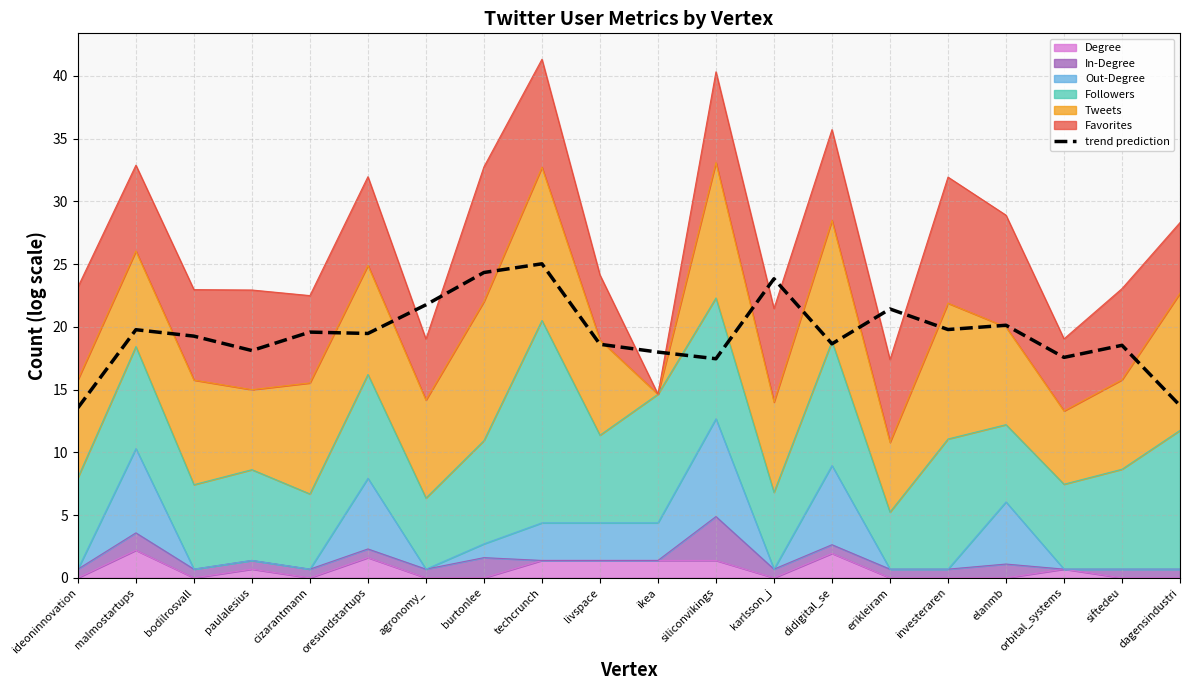

What value does the data have at siftedeu?

18.5